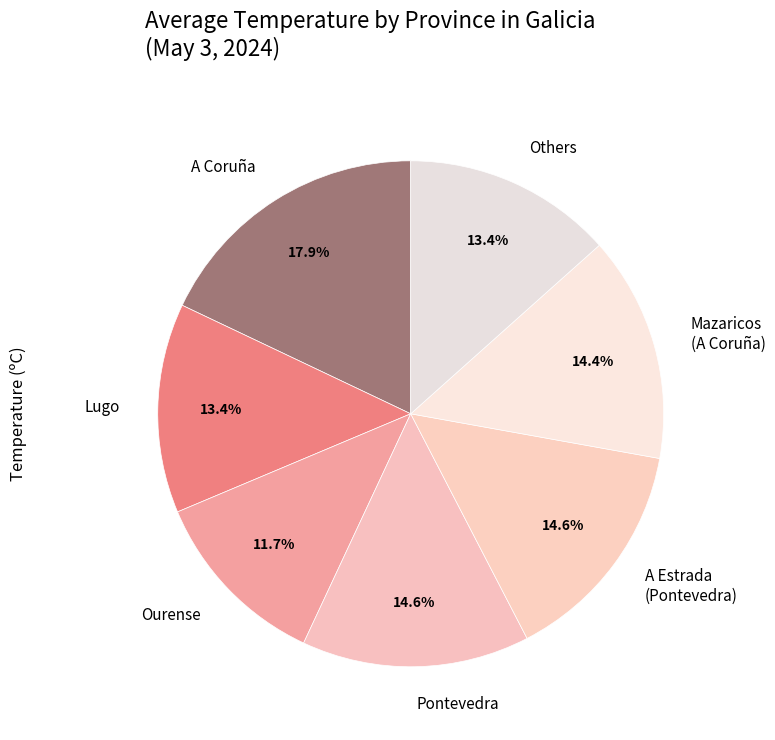

Count the number of slices in the pie.

7